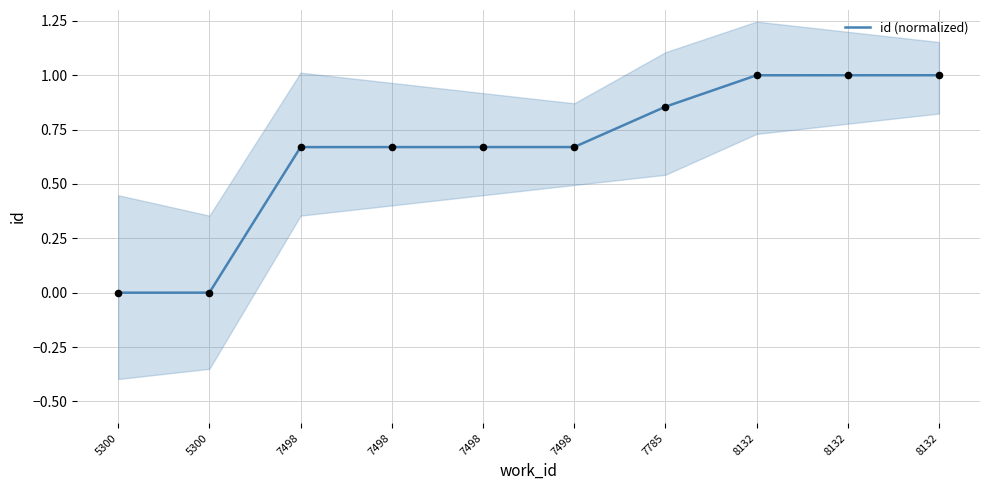

Which has a higher value, 7498 or 5300?

7498